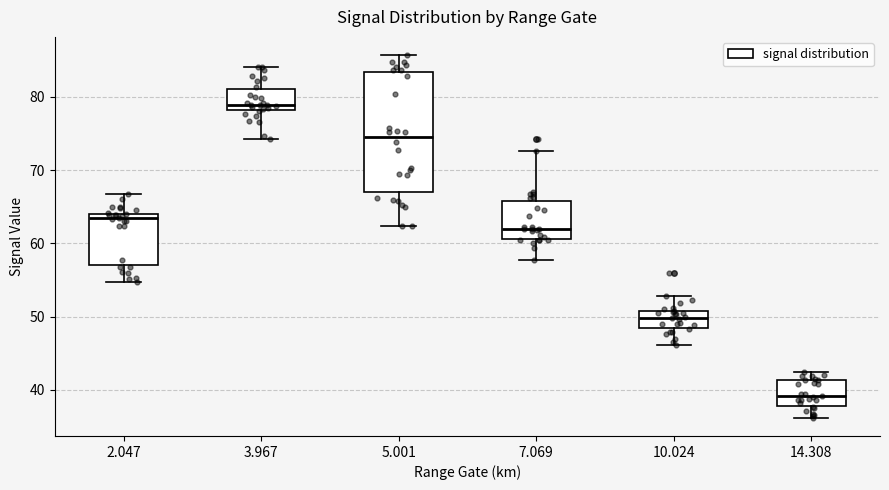

Which box is the tallest, from its lower edge to its upper edge?

5.001